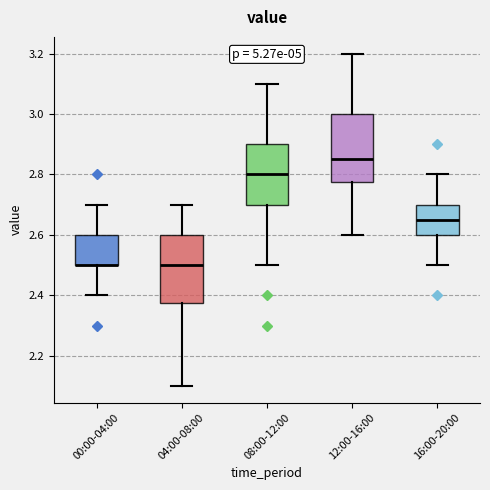

Where does the median line of the box for 12:00-16:00 sit on the y-axis? The values are not printed on the chart, so give them approximately, as read against the axis.

2.86